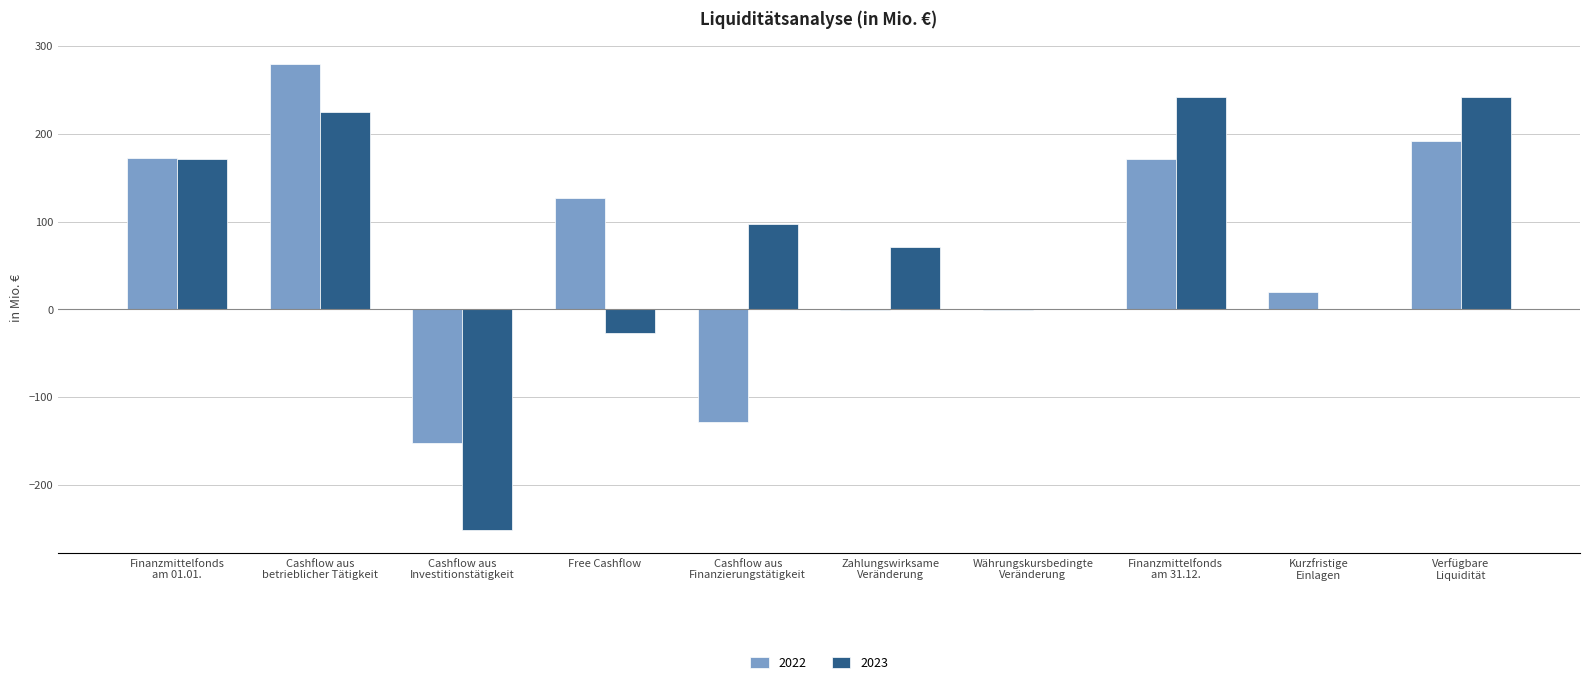

What is the sum of all 2022 values?

680.0